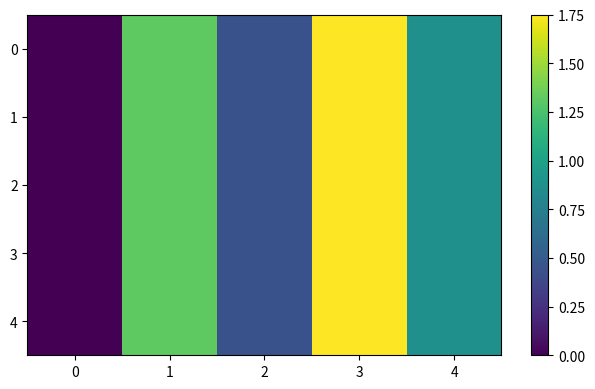

Which has a higher value, 4 or 1?

1